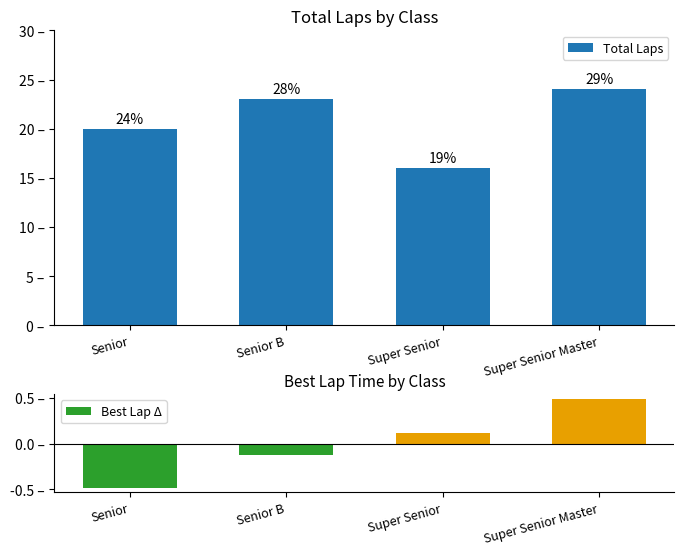

What are all the series names shown in the legend?

Total Laps, Best Lap Δ